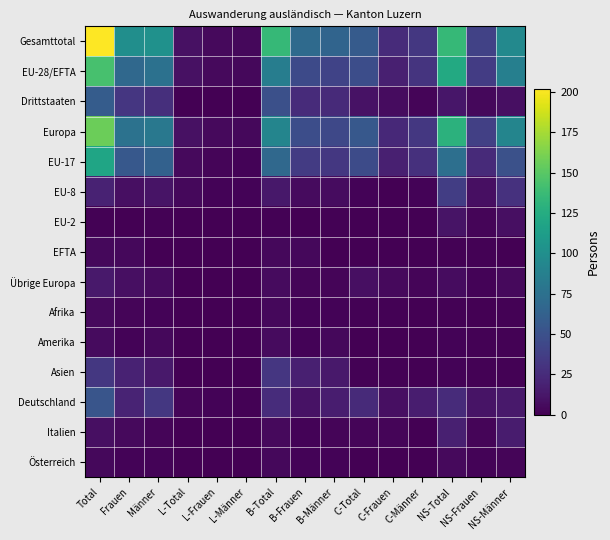

At which category is the sum across all series the highest?

Total